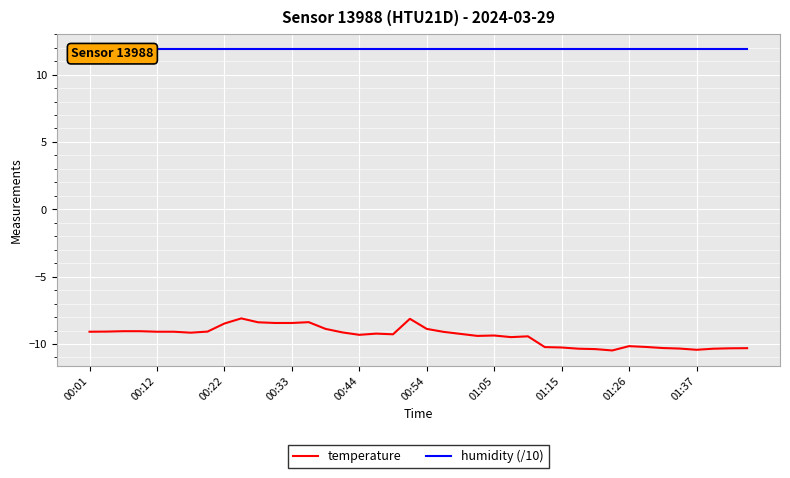

True or false: temperature has a value of -8.4 at 00:33.

True